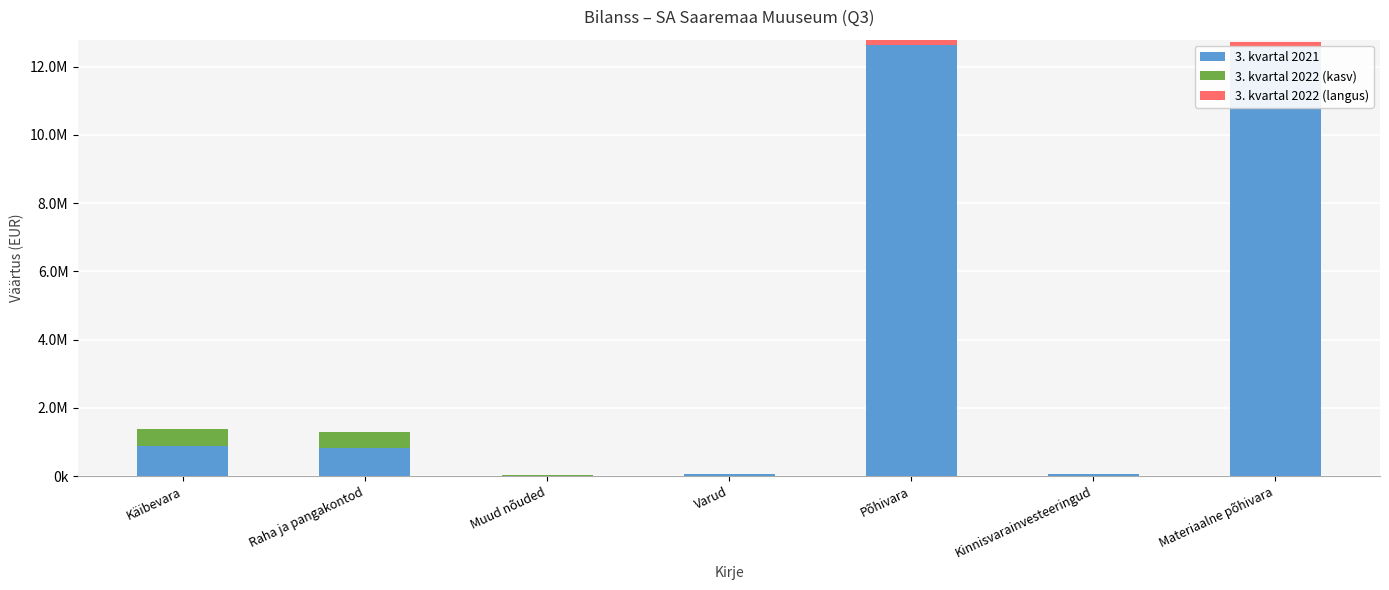

What is the difference between the second highest and second lowest values in the 3. kvartal 2022 (langus) series?

166083.1